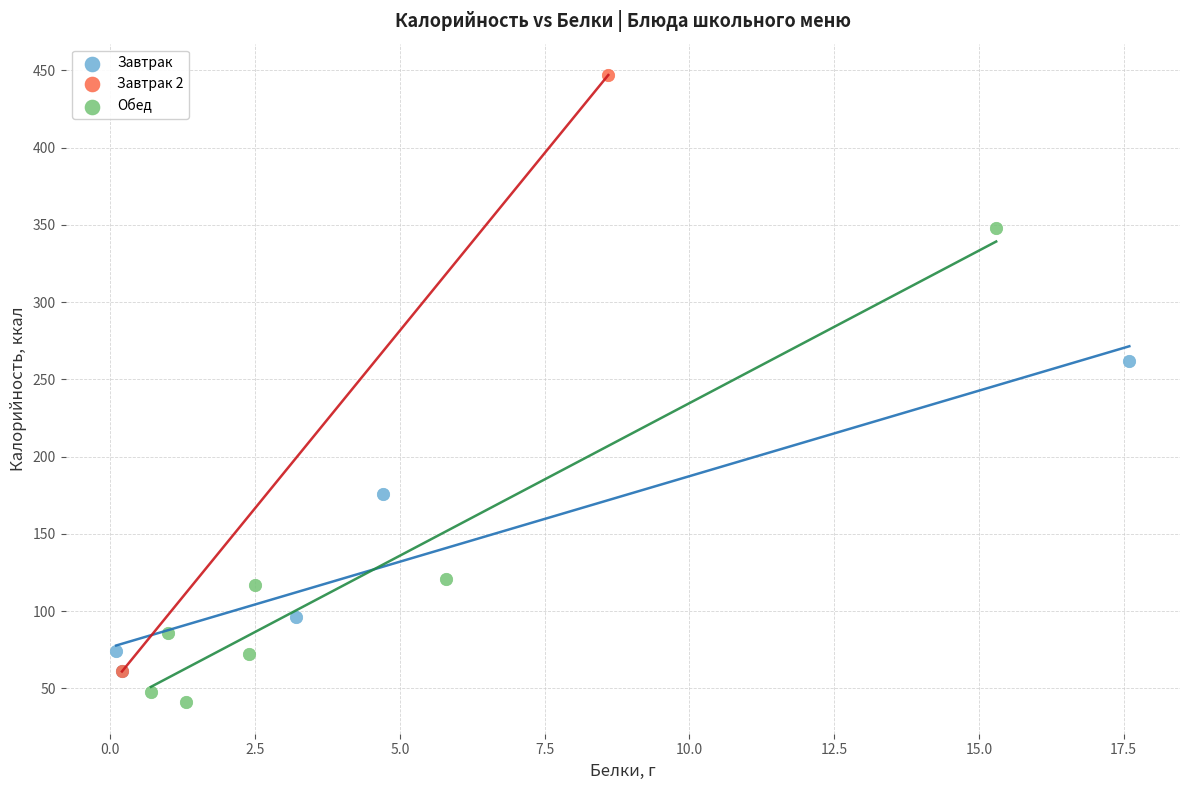

What are all the series names shown in the legend?

Завтрак, Завтрак 2, Обед